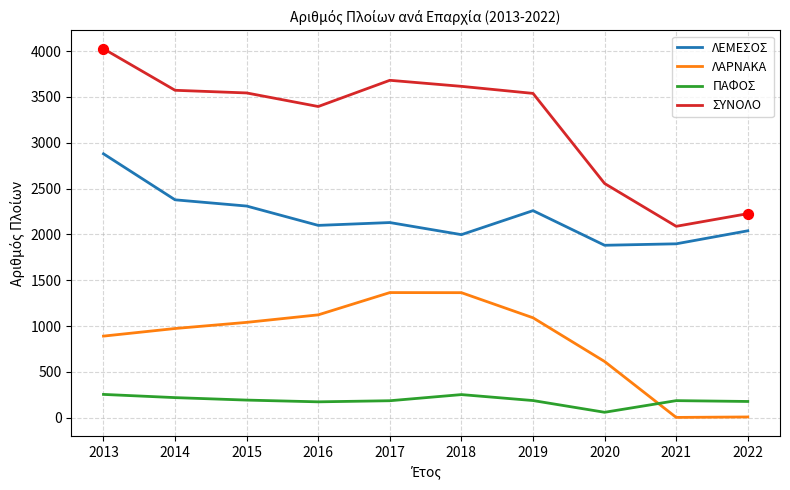

What is the total value across all series at 2016?

6792